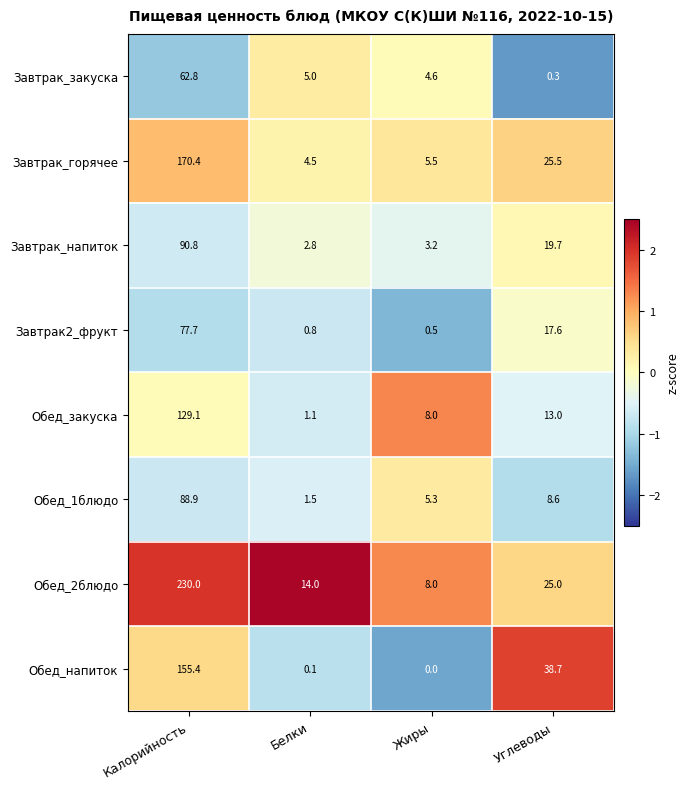

What is the spread (max minus min) of values at Углеводы?

38.4